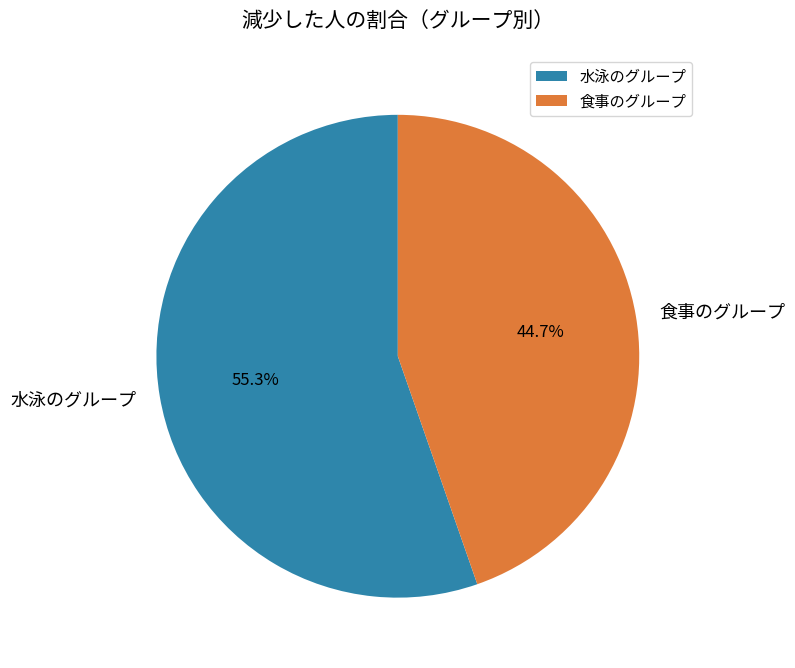

Is 食事のグループ the majority of the pie?

No